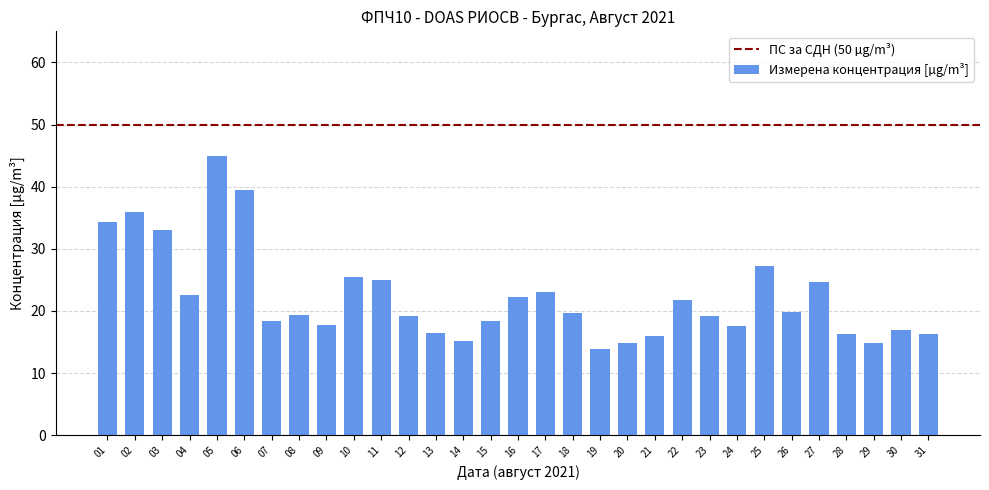

What is the sum of all values?

689.2